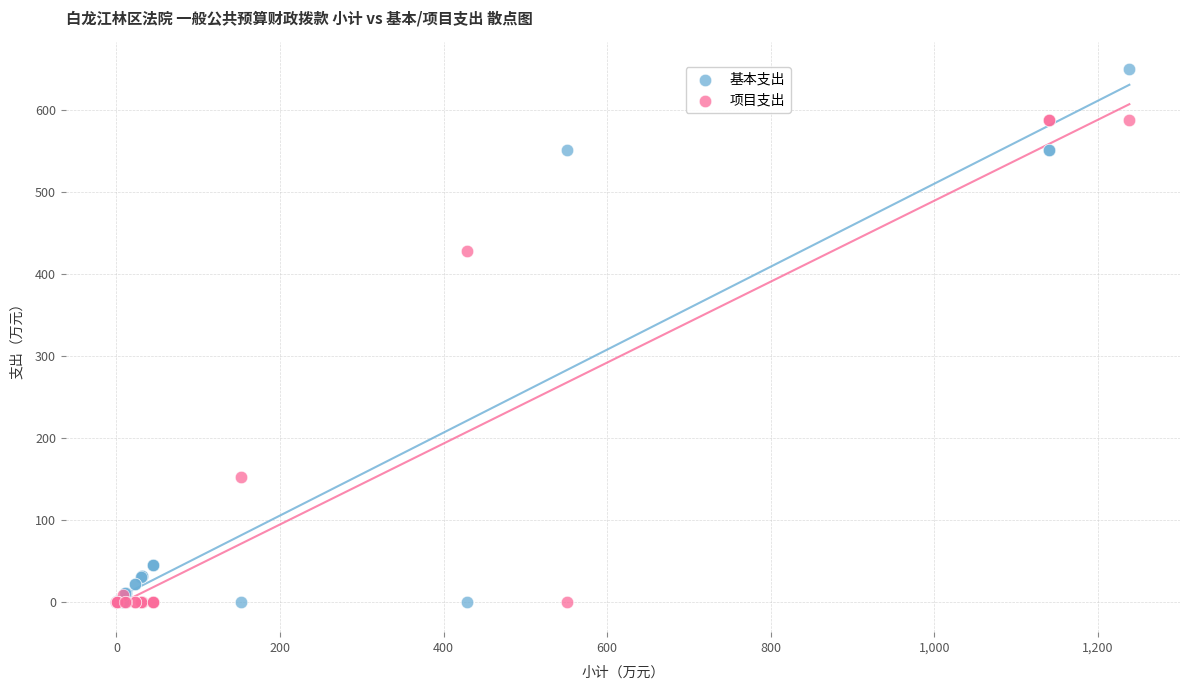

In the 项目支出 series, what Y value is closest to 294?

428.5